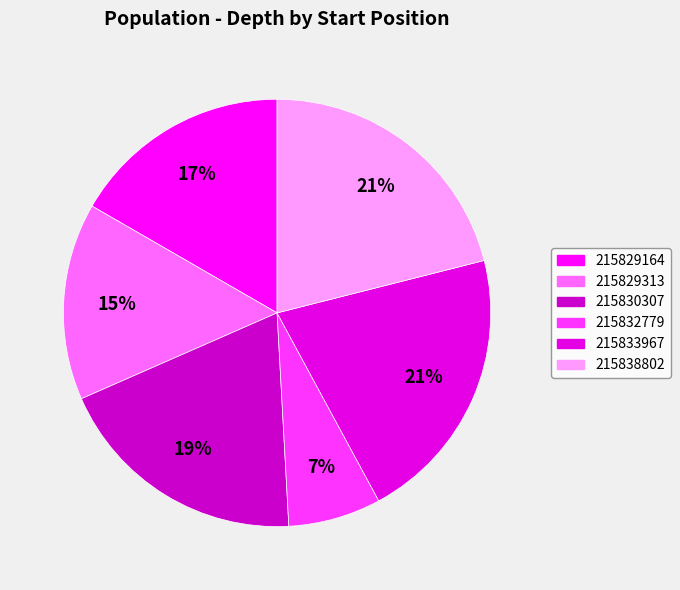

The 215832779 slice represents 7% of the pie. True or false?

True